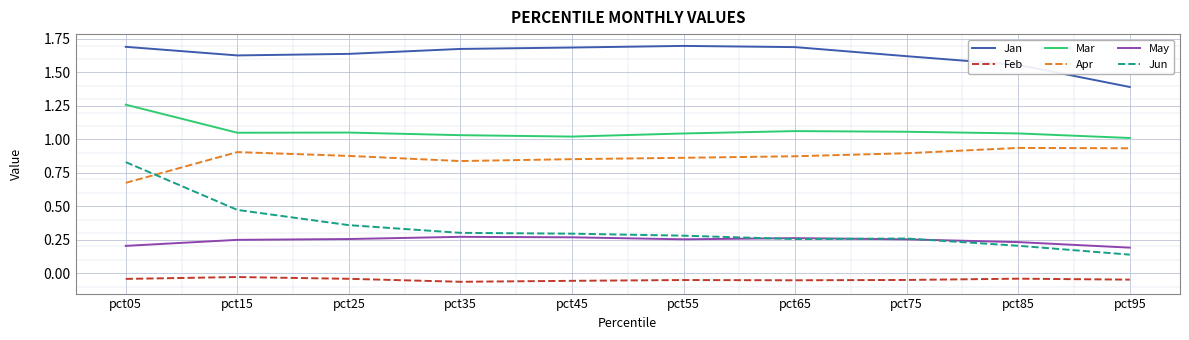

Which series has the largest total across all categories?

Jan